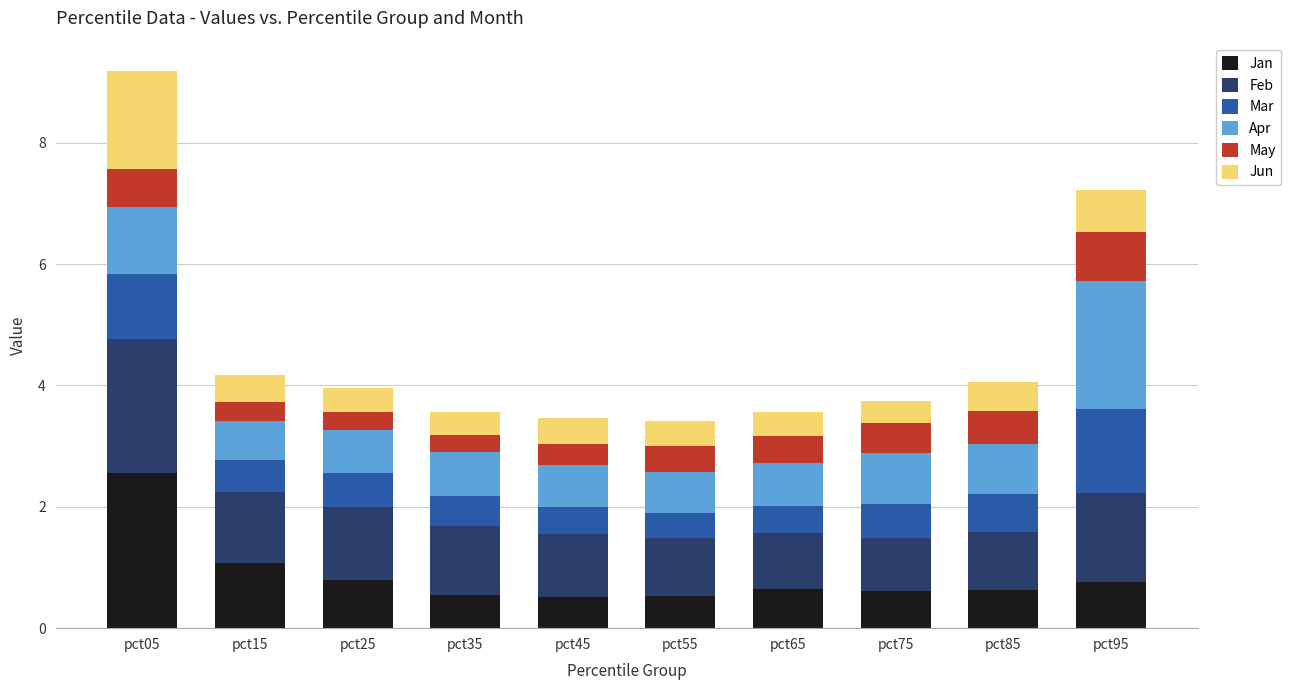

Which category has the highest value in the Jan series?

pct05